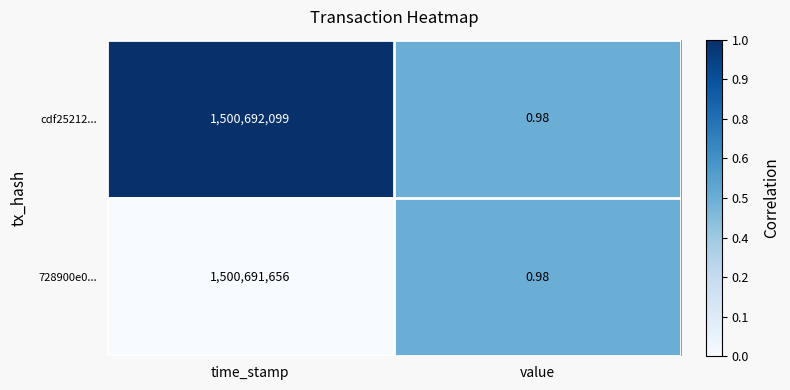

What is the difference between the highest and lowest values at time_stamp?

443.0